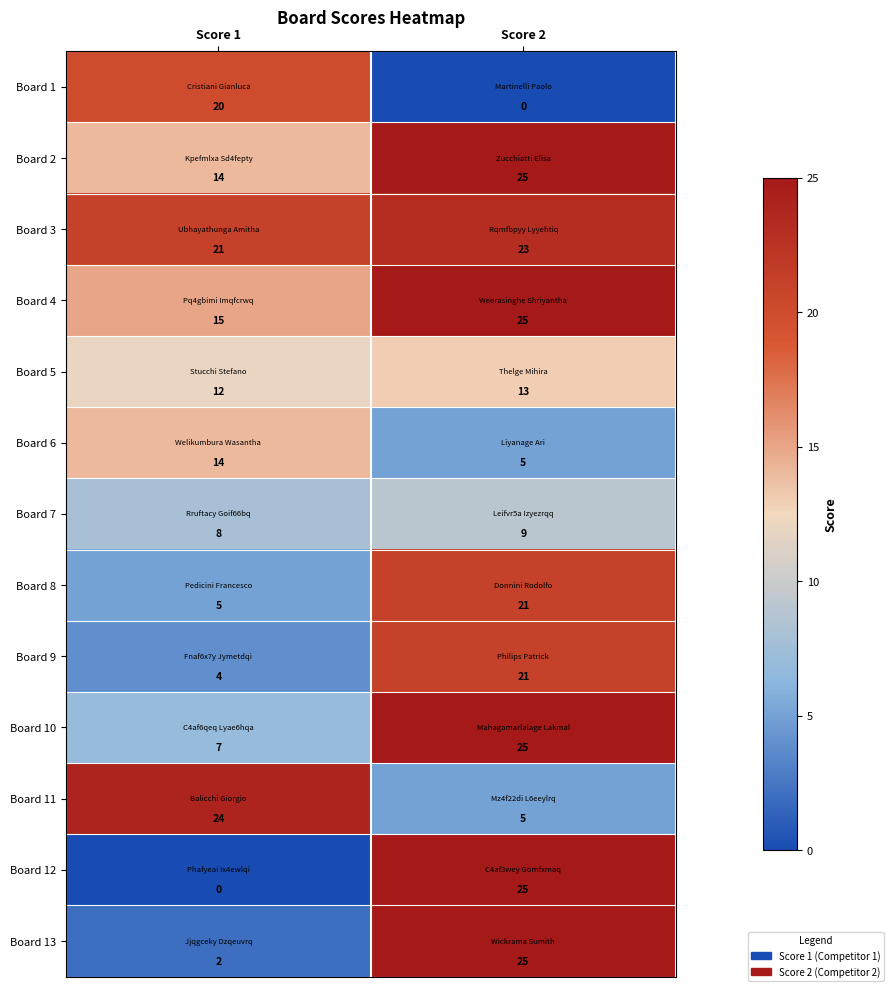

Reading left to right, what are all the values shown in this chart?

Board 1: 20	0
Board 2: 14	25
Board 3: 21	23
Board 4: 15	25
Board 5: 12	13
Board 6: 14	5
Board 7: 8	9
Board 8: 5	21
Board 9: 4	21
Board 10: 7	25
Board 11: 24	5
Board 12: 0	25
Board 13: 2	25